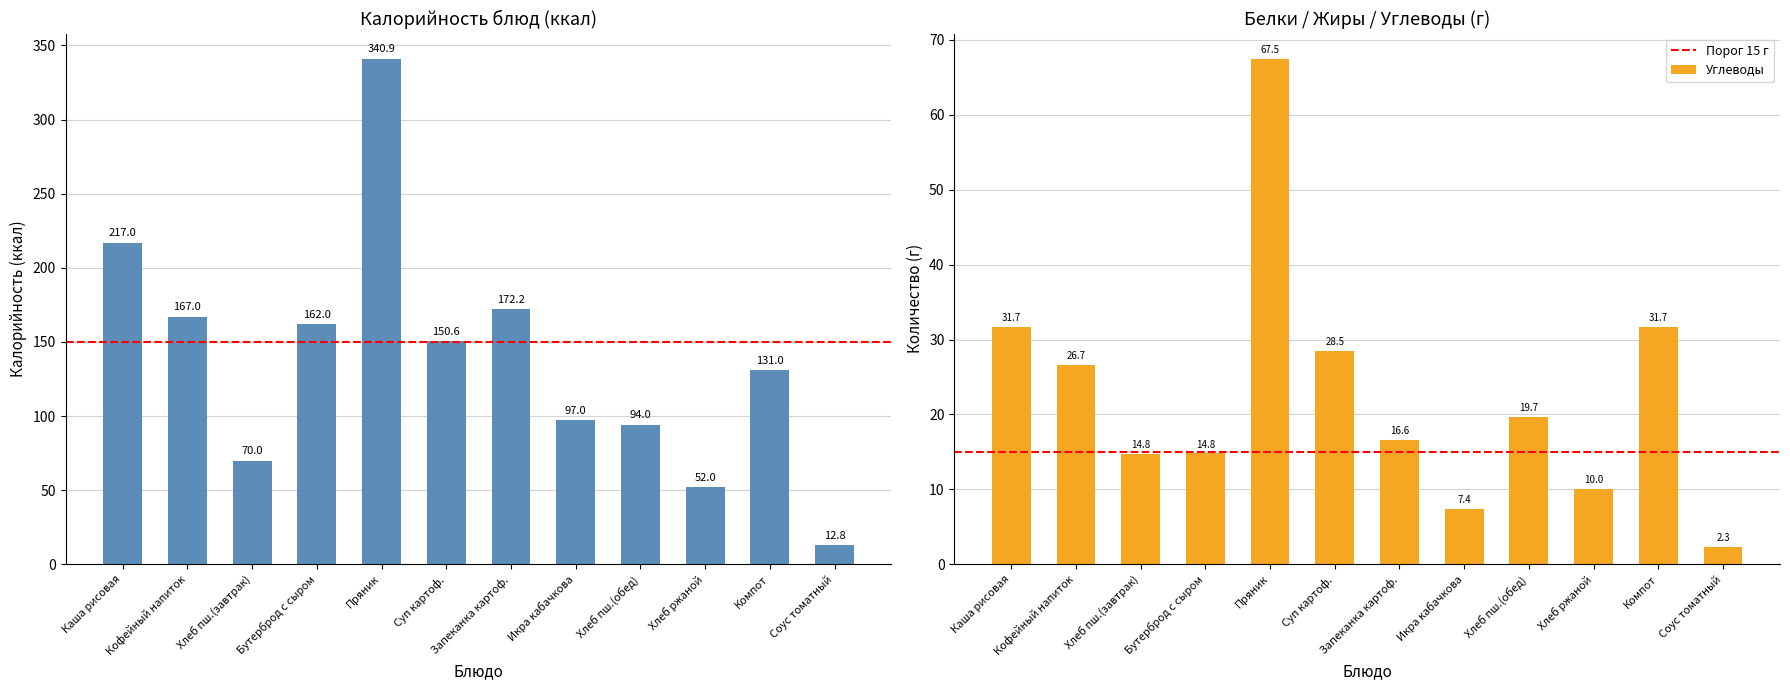

Count the number of categories in the chart.

12